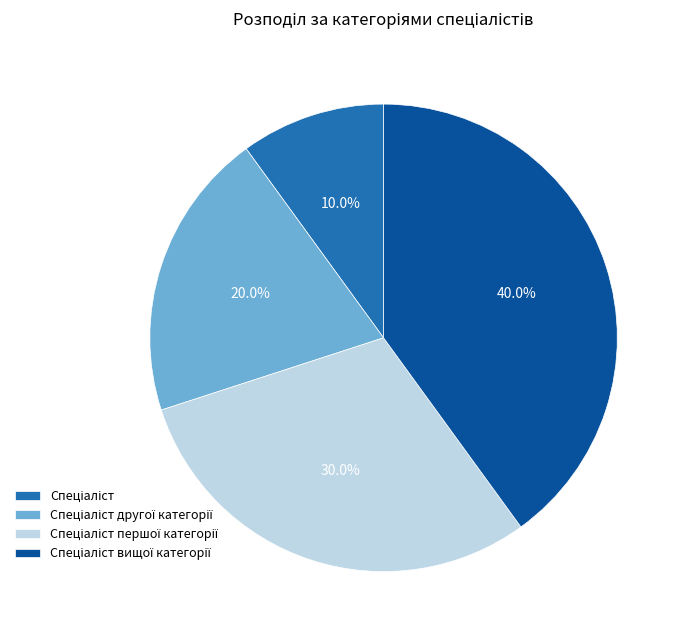

Does any single category account for the majority?

No